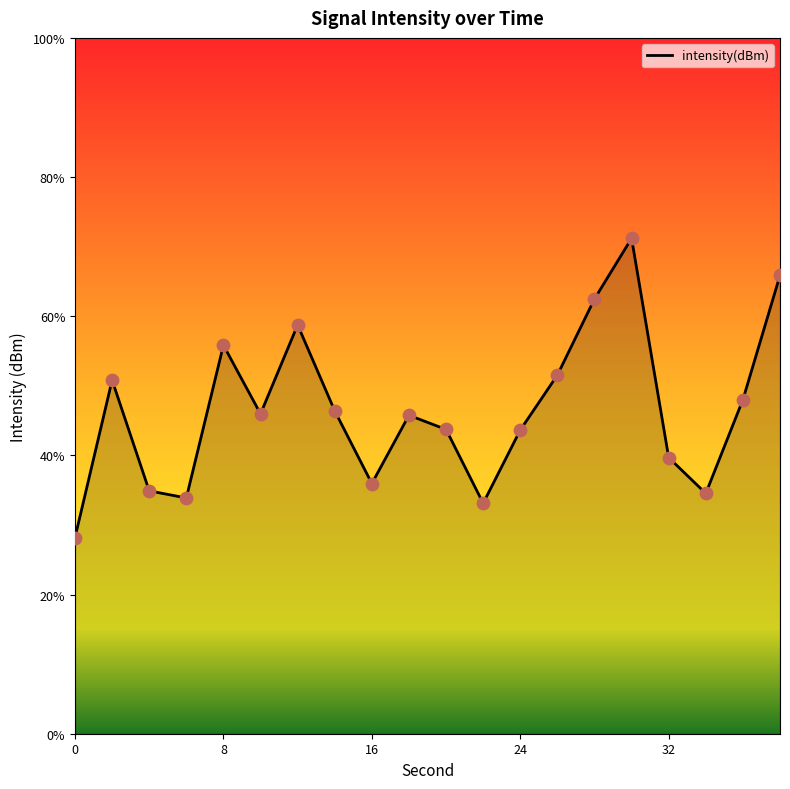

Which has a higher value, 36 or 22?

36